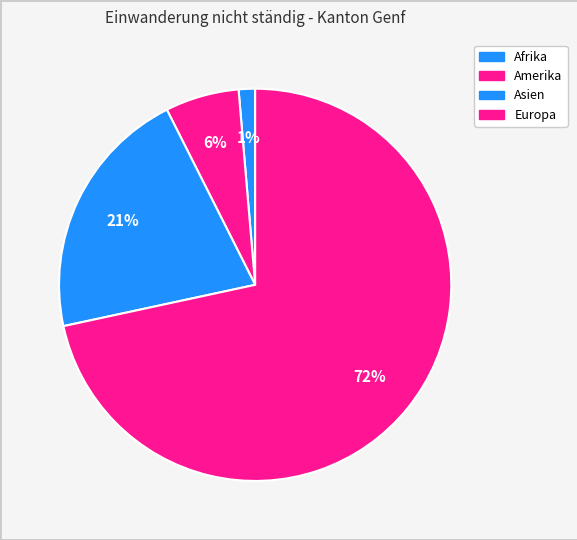

What percentage is the Europa slice, to the nearest percent?

72%